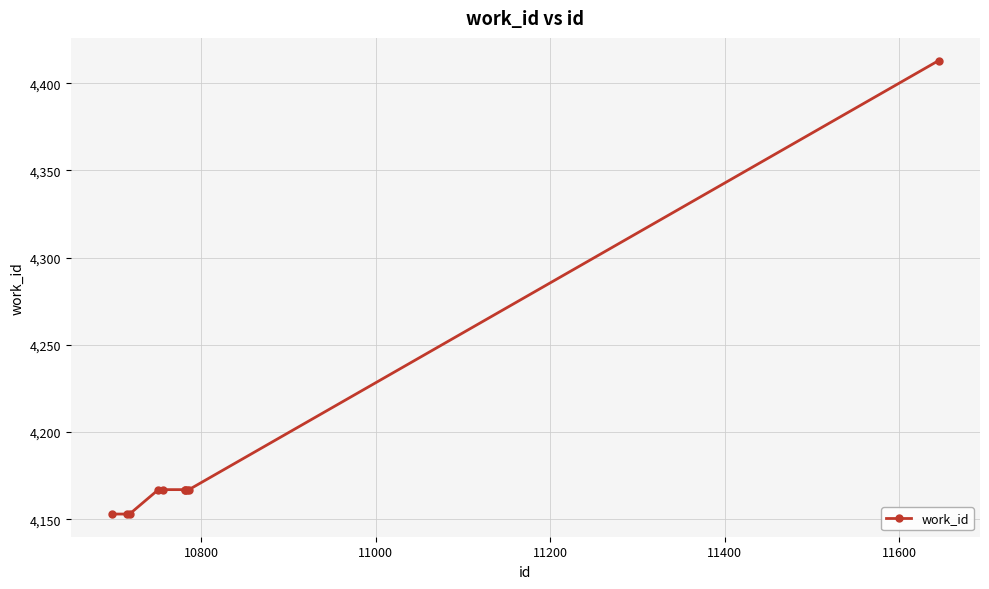

How many lines are shown in the chart?

1